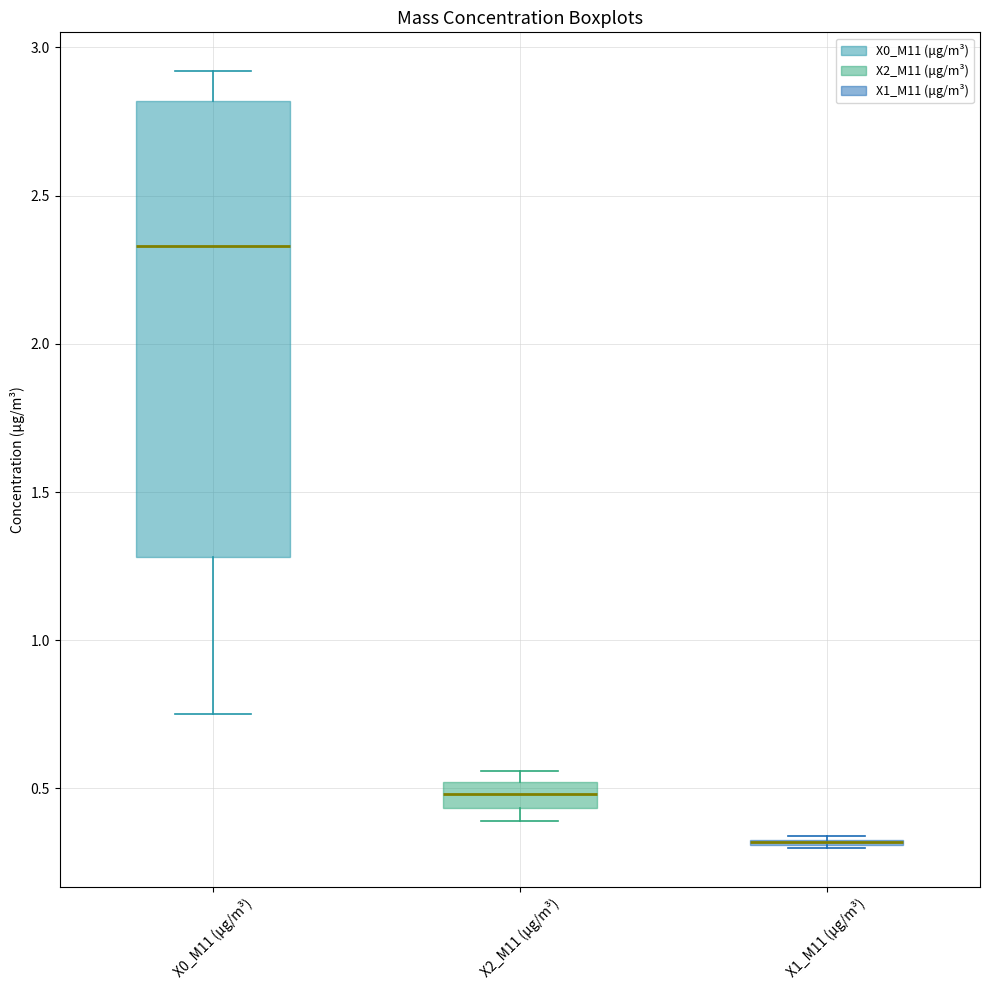

Where is the lower edge of the box for X2_M11 (μg/m³) on the y-axis? The values are not printed on the chart, so give them approximately, as read against the axis.

0.45